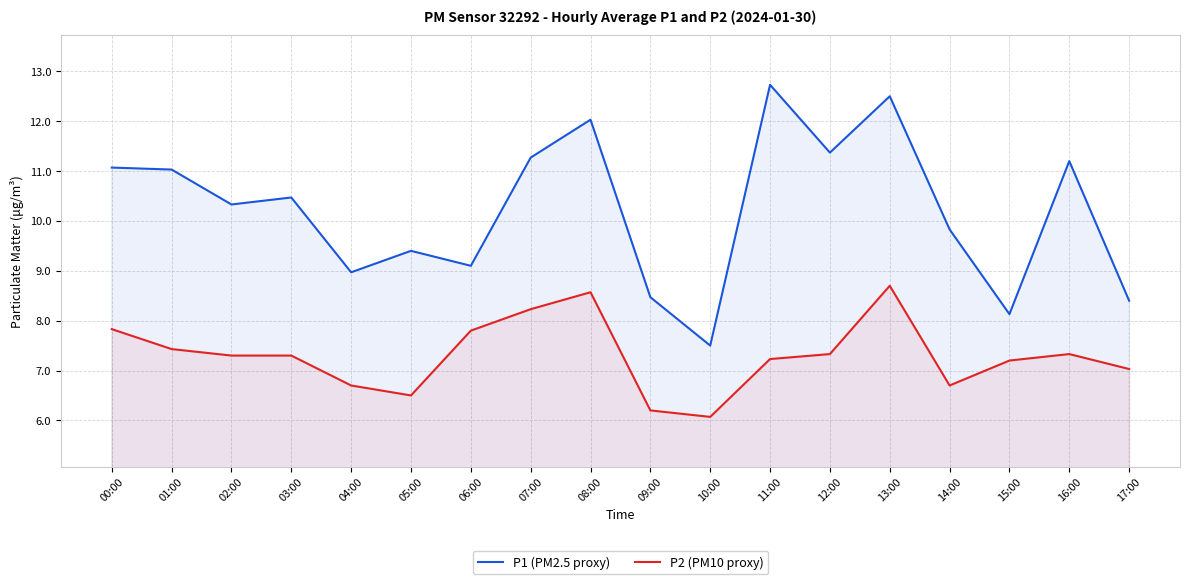

Which series has the widest spread of values?

P1 (PM2.5 proxy)